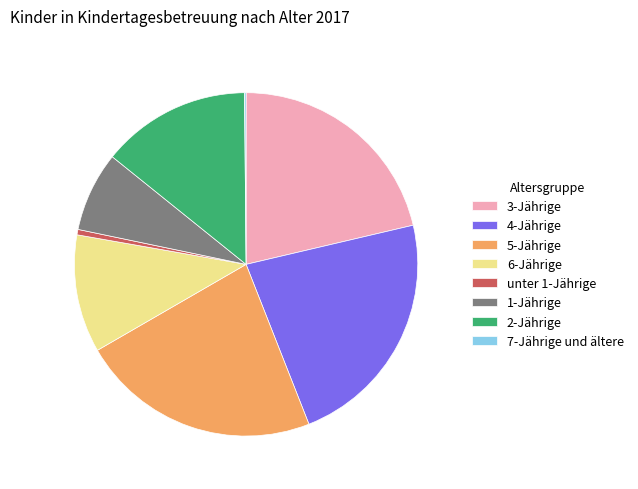

True or false: 6-Jährige accounts for 23% of the total.

False